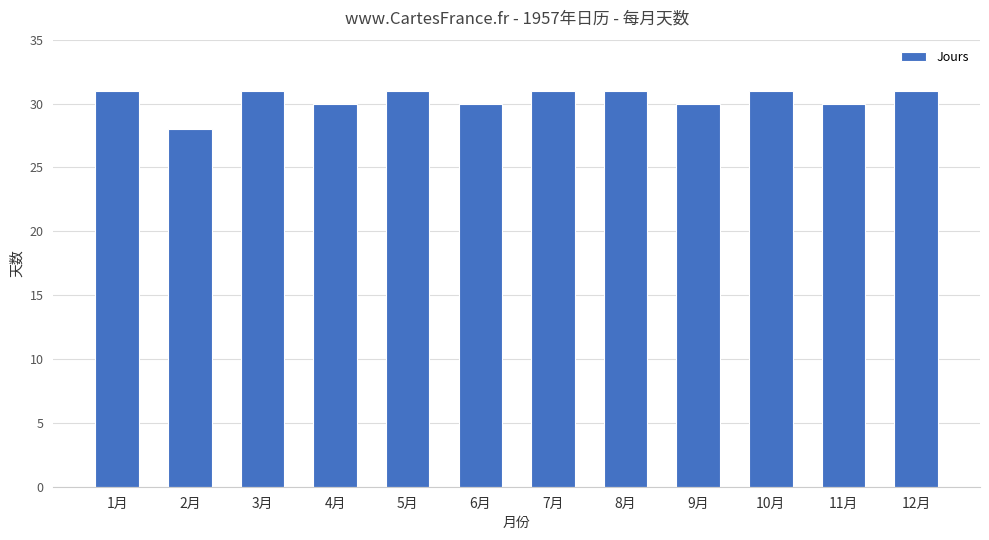

What is the approximate value at 4月?

30